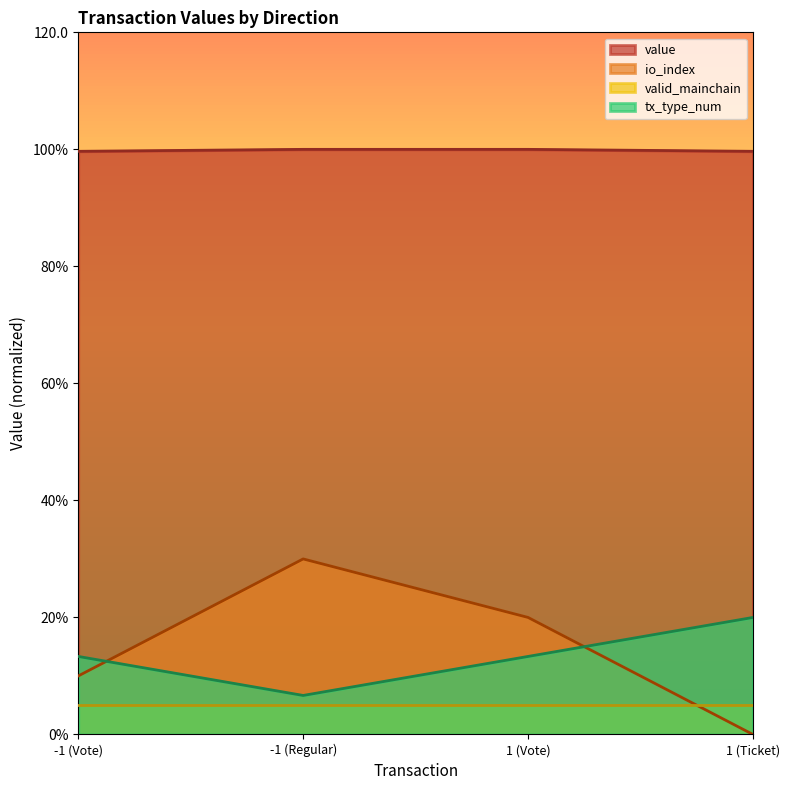

Which category has the highest value across all series?

-1 (Regular)